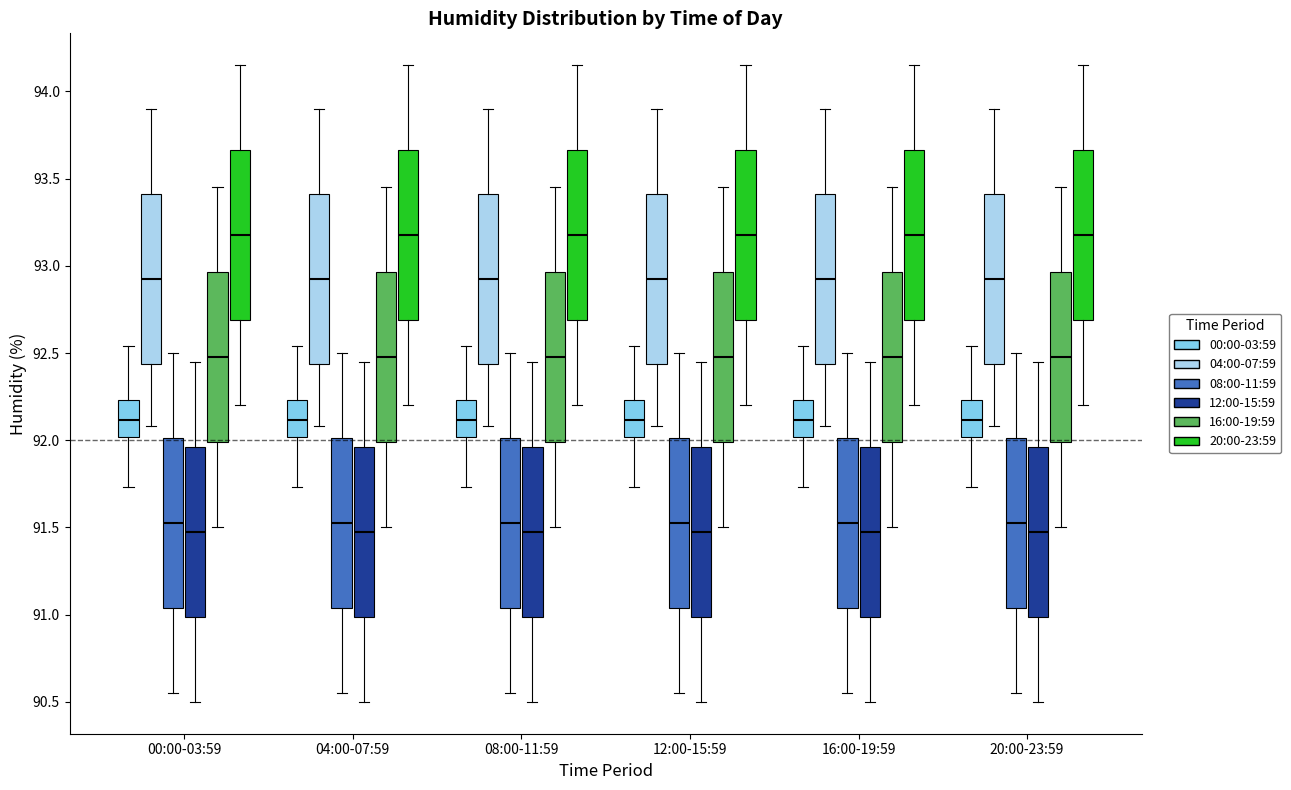

Reading left to right, transcribe this box plot: for each box, give where its median line is, the range the box spans, and where its two whiskers end, as read against the y-axis. The values are not printed on the chart, so give them approximately, as read against the axis.

00:00-03:59 (00:00-03:59): median 92.10, box 92.00 to 92.25, whiskers 91.75 to 92.55
00:00-03:59 (04:00-07:59): median 92.95, box 92.45 to 93.40, whiskers 92.10 to 93.90
00:00-03:59 (08:00-11:59): median 91.55, box 91.05 to 92.00, whiskers 90.55 to 92.50
00:00-03:59 (12:00-15:59): median 91.50, box 91.00 to 91.95, whiskers 90.50 to 92.45
00:00-03:59 (16:00-19:59): median 92.50, box 92.00 to 92.95, whiskers 91.50 to 93.45
00:00-03:59 (20:00-23:59): median 93.20, box 92.70 to 93.65, whiskers 92.20 to 94.15
04:00-07:59 (00:00-03:59): median 92.10, box 92.00 to 92.25, whiskers 91.75 to 92.55
04:00-07:59 (04:00-07:59): median 92.95, box 92.45 to 93.40, whiskers 92.10 to 93.90
04:00-07:59 (08:00-11:59): median 91.55, box 91.05 to 92.00, whiskers 90.55 to 92.50
04:00-07:59 (12:00-15:59): median 91.50, box 91.00 to 91.95, whiskers 90.50 to 92.45
04:00-07:59 (16:00-19:59): median 92.50, box 92.00 to 92.95, whiskers 91.50 to 93.45
04:00-07:59 (20:00-23:59): median 93.20, box 92.70 to 93.65, whiskers 92.20 to 94.15
08:00-11:59 (00:00-03:59): median 92.10, box 92.00 to 92.25, whiskers 91.75 to 92.55
08:00-11:59 (04:00-07:59): median 92.95, box 92.45 to 93.40, whiskers 92.10 to 93.90
08:00-11:59 (08:00-11:59): median 91.55, box 91.05 to 92.00, whiskers 90.55 to 92.50
08:00-11:59 (12:00-15:59): median 91.50, box 91.00 to 91.95, whiskers 90.50 to 92.45
08:00-11:59 (16:00-19:59): median 92.50, box 92.00 to 92.95, whiskers 91.50 to 93.45
08:00-11:59 (20:00-23:59): median 93.20, box 92.70 to 93.65, whiskers 92.20 to 94.15
12:00-15:59 (00:00-03:59): median 92.10, box 92.00 to 92.25, whiskers 91.75 to 92.55
12:00-15:59 (04:00-07:59): median 92.95, box 92.45 to 93.40, whiskers 92.10 to 93.90
12:00-15:59 (08:00-11:59): median 91.55, box 91.05 to 92.00, whiskers 90.55 to 92.50
12:00-15:59 (12:00-15:59): median 91.50, box 91.00 to 91.95, whiskers 90.50 to 92.45
12:00-15:59 (16:00-19:59): median 92.50, box 92.00 to 92.95, whiskers 91.50 to 93.45
12:00-15:59 (20:00-23:59): median 93.20, box 92.70 to 93.65, whiskers 92.20 to 94.15
16:00-19:59 (00:00-03:59): median 92.10, box 92.00 to 92.25, whiskers 91.75 to 92.55
16:00-19:59 (04:00-07:59): median 92.95, box 92.45 to 93.40, whiskers 92.10 to 93.90
16:00-19:59 (08:00-11:59): median 91.55, box 91.05 to 92.00, whiskers 90.55 to 92.50
16:00-19:59 (12:00-15:59): median 91.50, box 91.00 to 91.95, whiskers 90.50 to 92.45
16:00-19:59 (16:00-19:59): median 92.50, box 92.00 to 92.95, whiskers 91.50 to 93.45
16:00-19:59 (20:00-23:59): median 93.20, box 92.70 to 93.65, whiskers 92.20 to 94.15
20:00-23:59 (00:00-03:59): median 92.10, box 92.00 to 92.25, whiskers 91.75 to 92.55
20:00-23:59 (04:00-07:59): median 92.95, box 92.45 to 93.40, whiskers 92.10 to 93.90
20:00-23:59 (08:00-11:59): median 91.55, box 91.05 to 92.00, whiskers 90.55 to 92.50
20:00-23:59 (12:00-15:59): median 91.50, box 91.00 to 91.95, whiskers 90.50 to 92.45
20:00-23:59 (16:00-19:59): median 92.50, box 92.00 to 92.95, whiskers 91.50 to 93.45
20:00-23:59 (20:00-23:59): median 93.20, box 92.70 to 93.65, whiskers 92.20 to 94.15